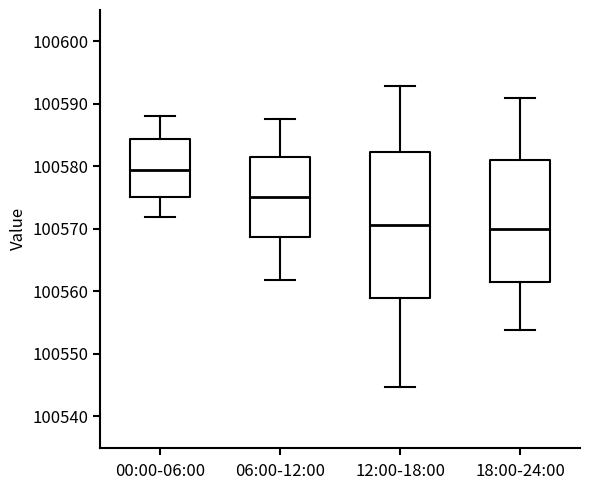

Where does the lower whisker of the box for 18:00-24:00 end on the y-axis? The values are not printed on the chart, so give them approximately, as read against the axis.

100554